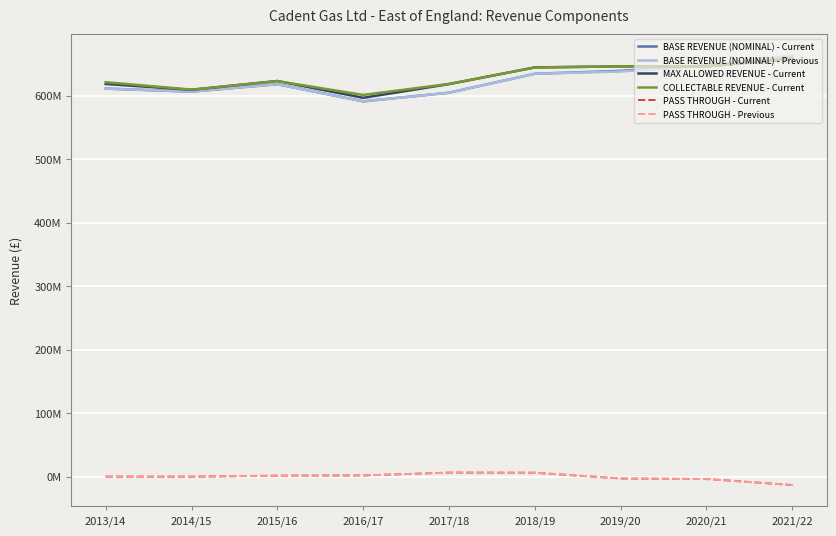

The value of PASS THROUGH - Previous at 2015/16 is 2.4. True or false?

False